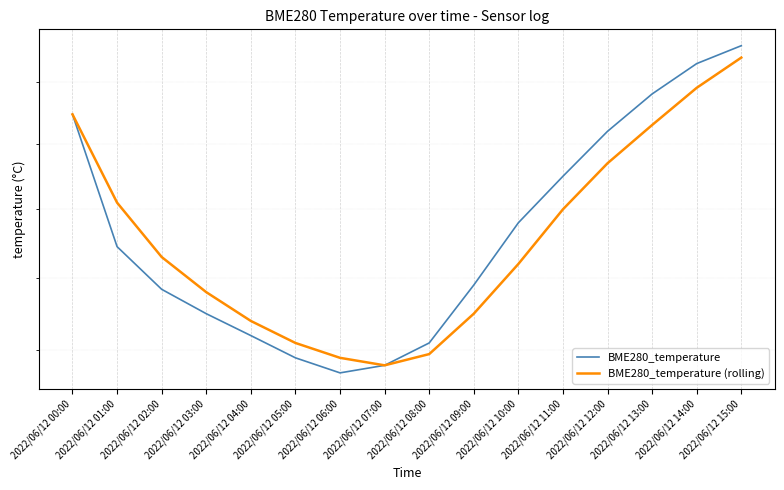

At 2022/06/12 15:00, list the series in order from largest to smallest.

BME280_temperature, BME280_temperature (rolling)